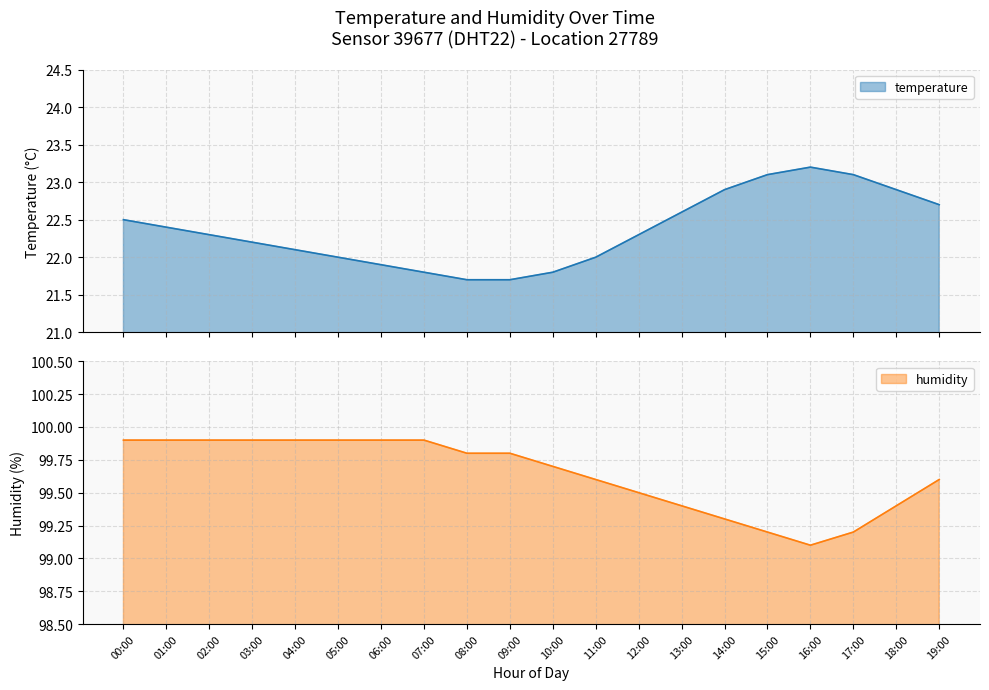

What is the sum of all temperature values?

447.2